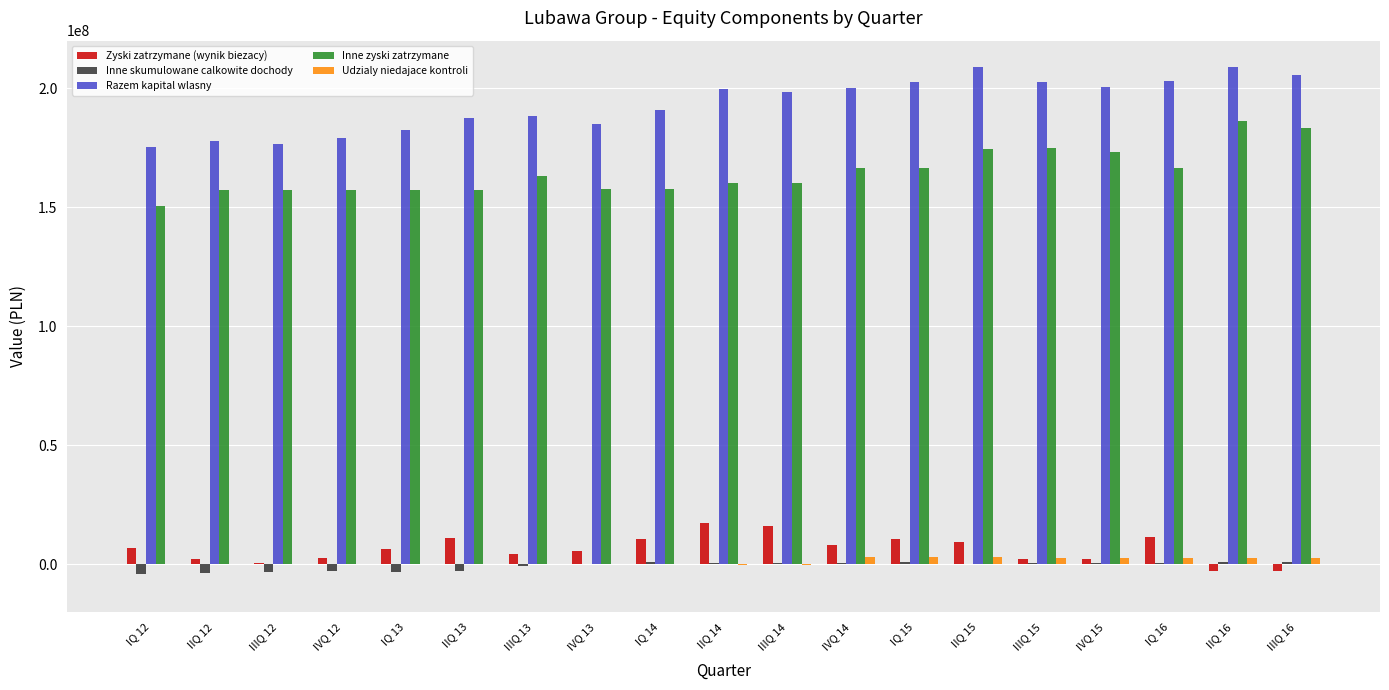

Which series has the largest total across all categories?

Razem kapital wlasny